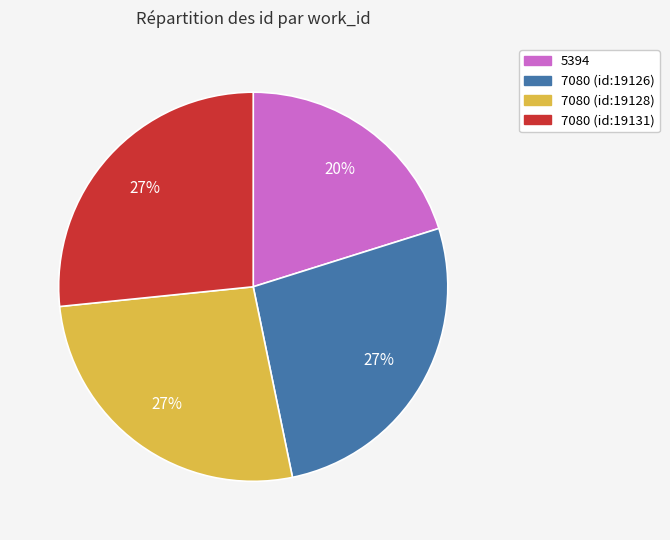

Is the sum of 7080 (id:19126) and 5394 greater than half?

No